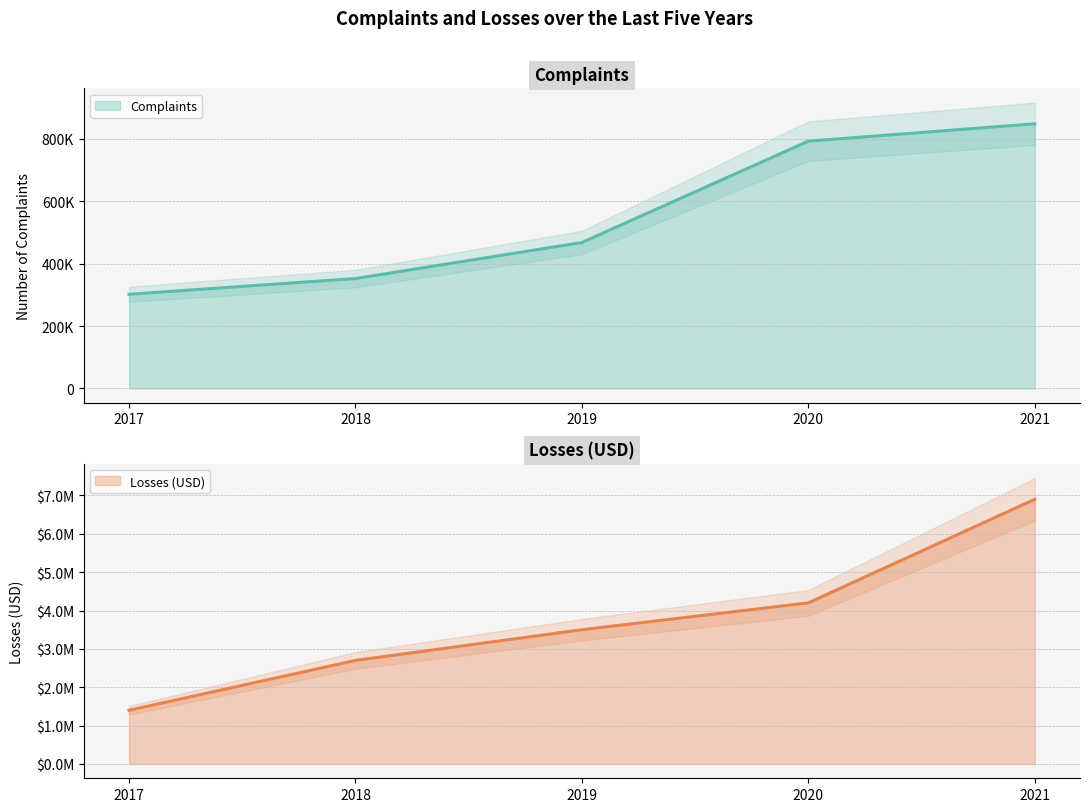

What are all the series names shown in the legend?

Complaints, Losses (USD)